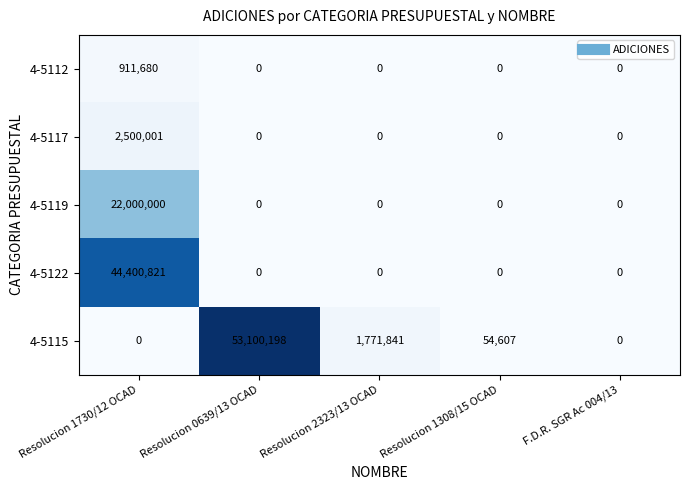

Is it true that 4-5117 equals 1149767 at F.D.R. SGR Ac 004/13?

False